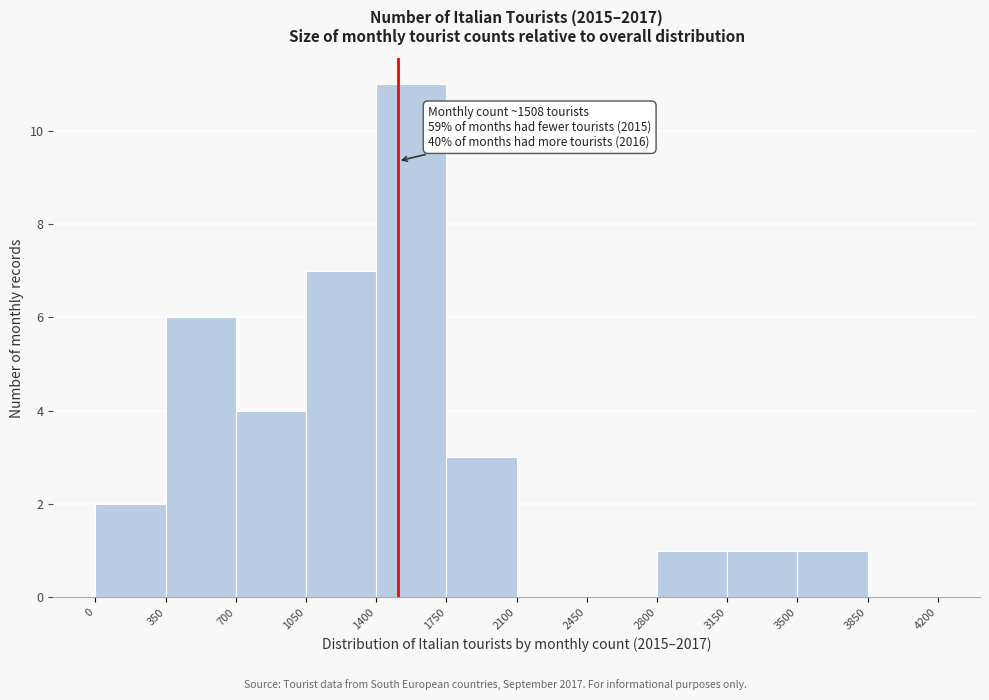

Over which range of the x-axis is the bar tallest?

1400 to 1750